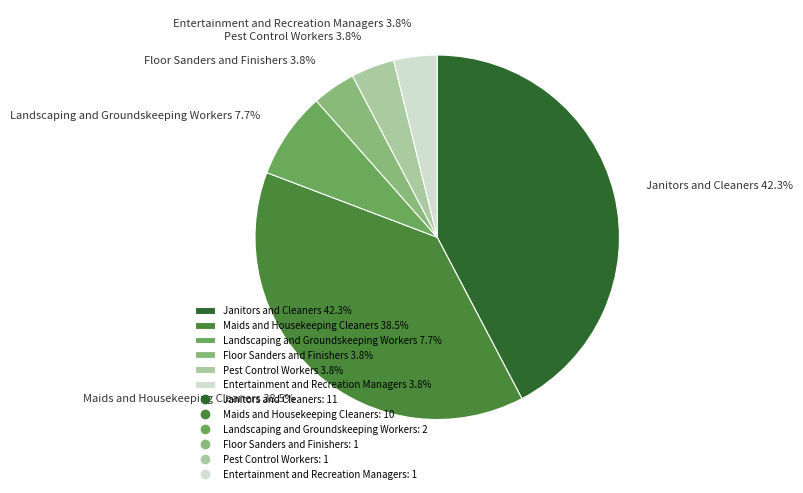

Is there any slice that represents more than half of the pie?

No